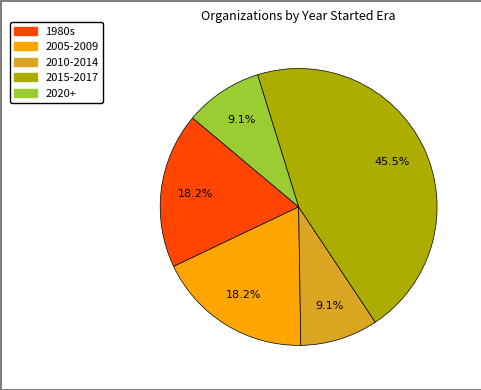

Is there any slice that represents more than half of the pie?

No